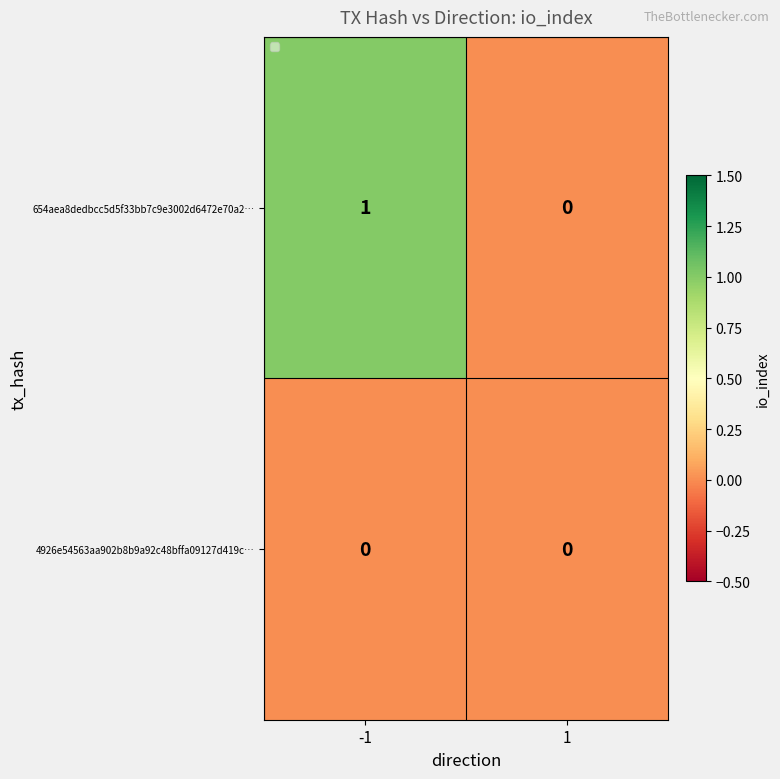

The value of 654aea8dedbcc5d5f33bb7c9e3002d6472e70a2… at -1 is 1. True or false?

True